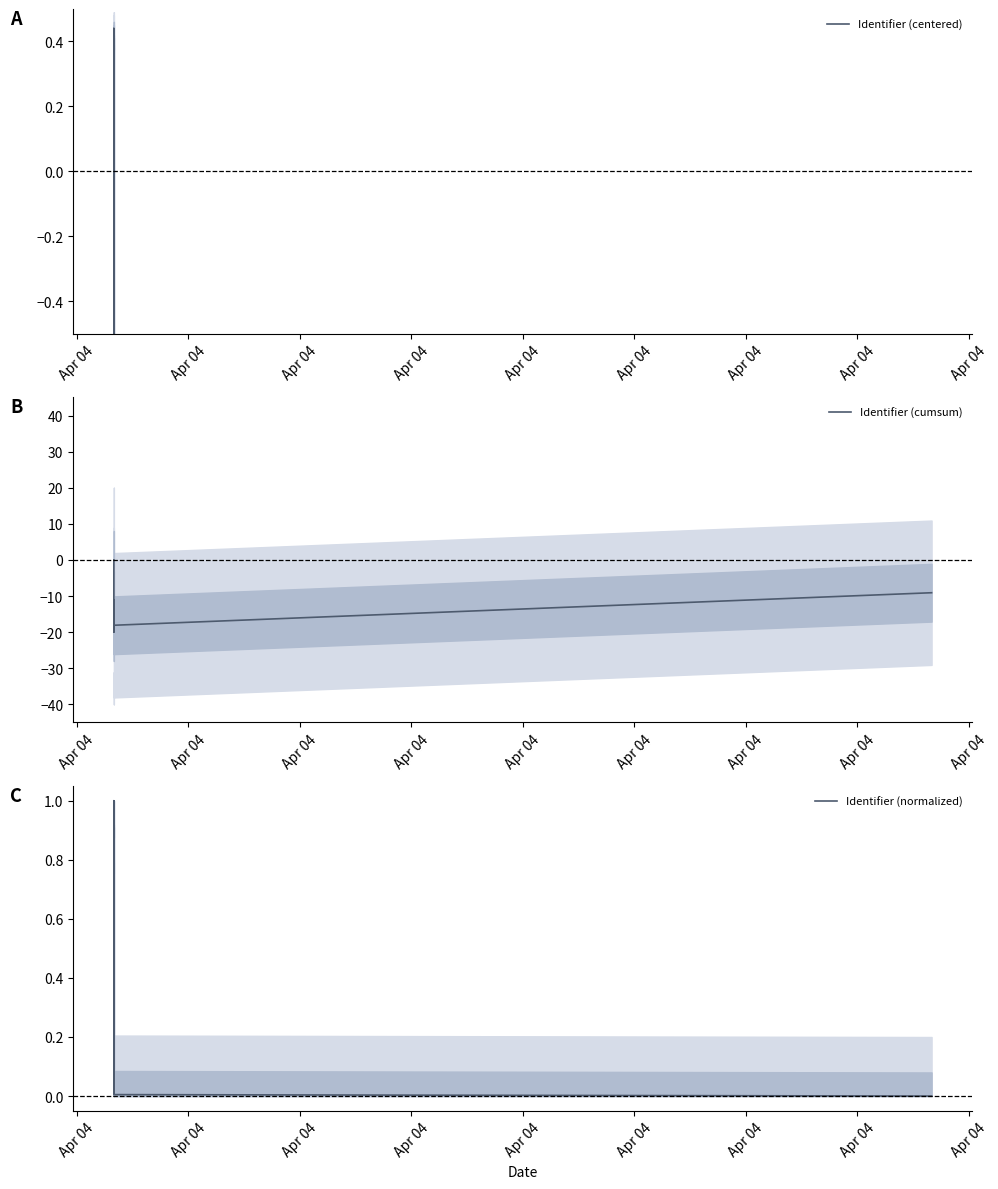

How many values in Identifier (centered) are above zero?

4